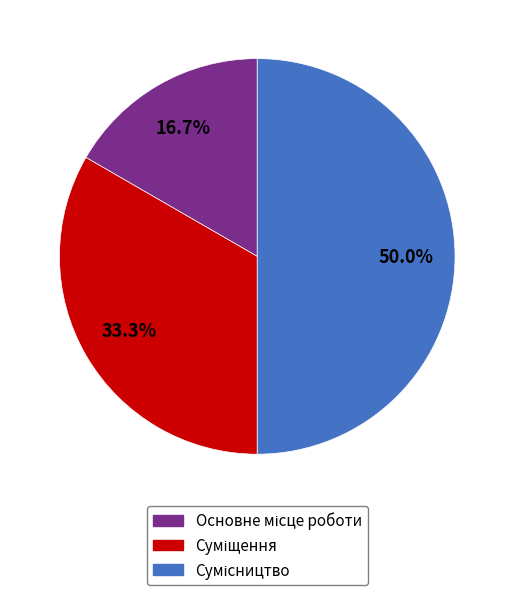

To the nearest percent, what percentage of the pie is Основне місце роботи?

17%